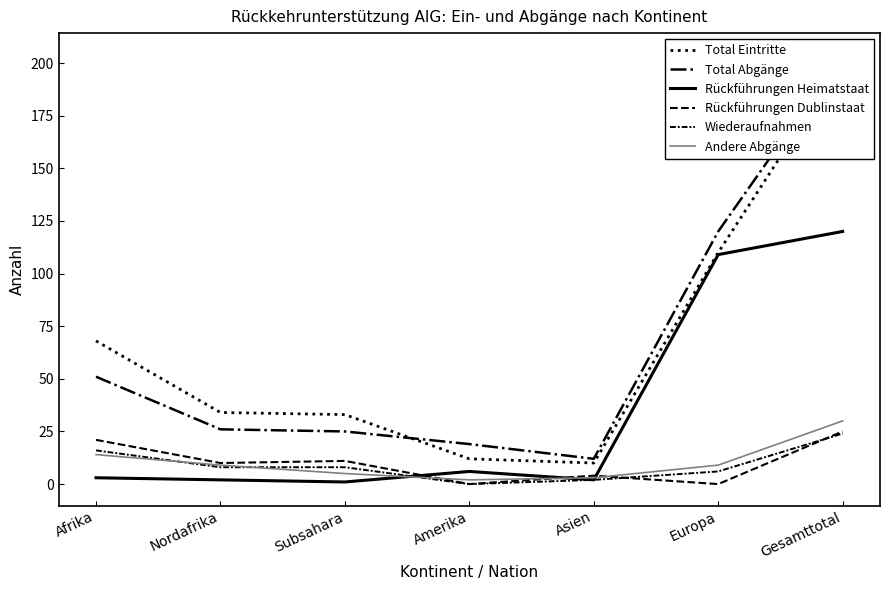

What is the difference between the second highest and second lowest values in the Rückführungen Heimatstaat series?

107